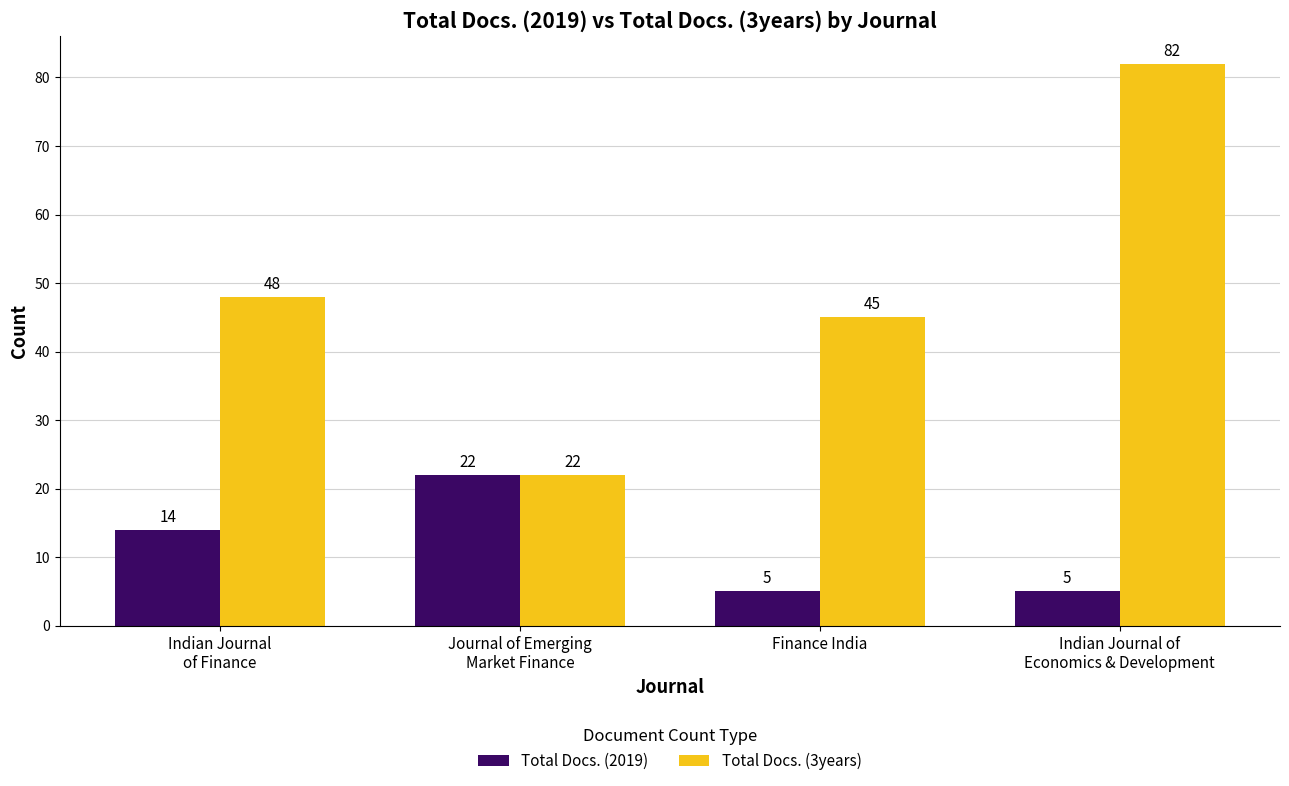

What is the difference between the Total Docs. (3years) values at Journal of Emerging
Market Finance and Indian Journal of
Economics & Development?

60